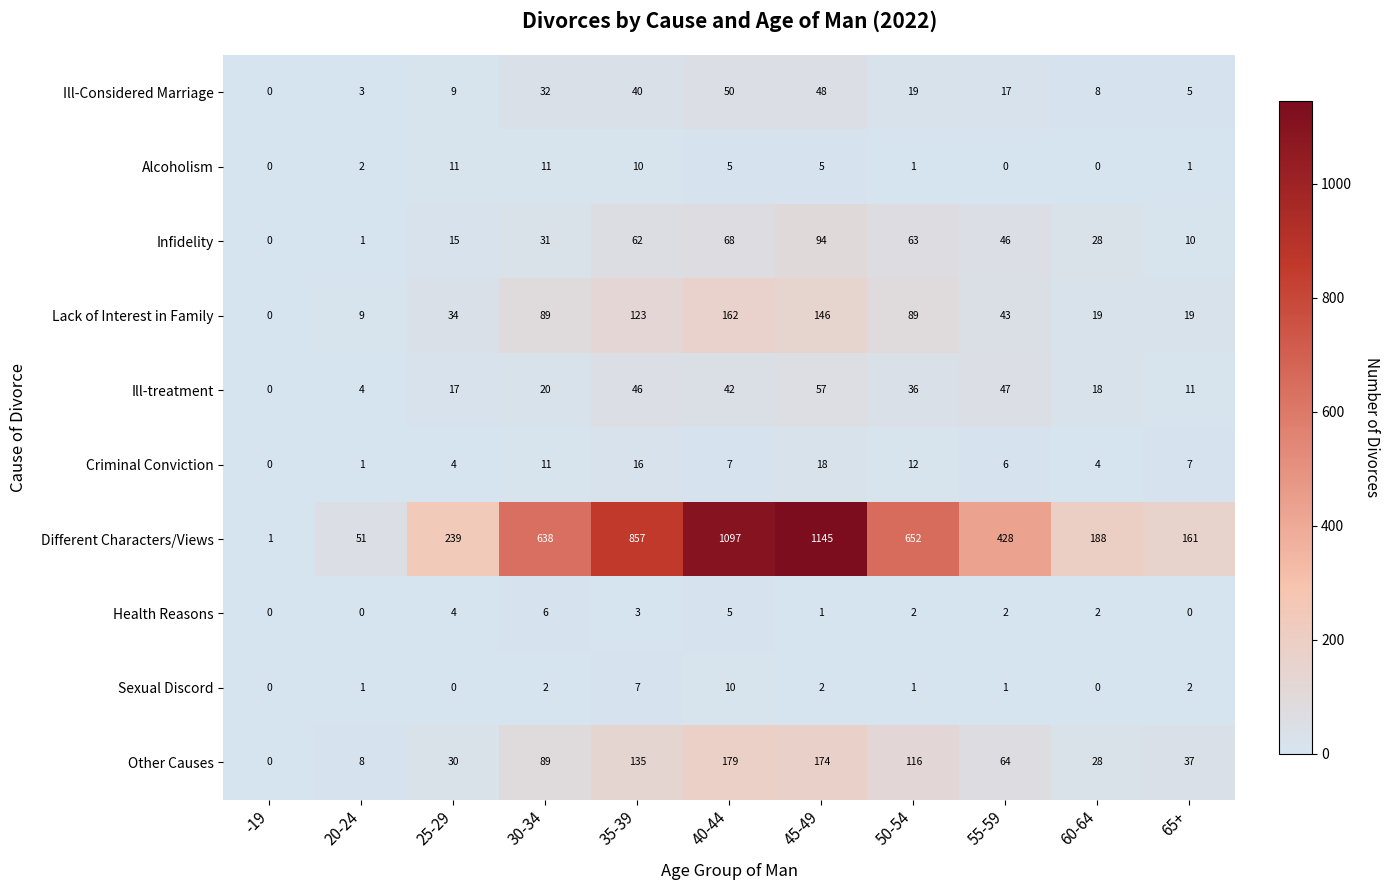

At which category is the sum across all series the highest?

45-49